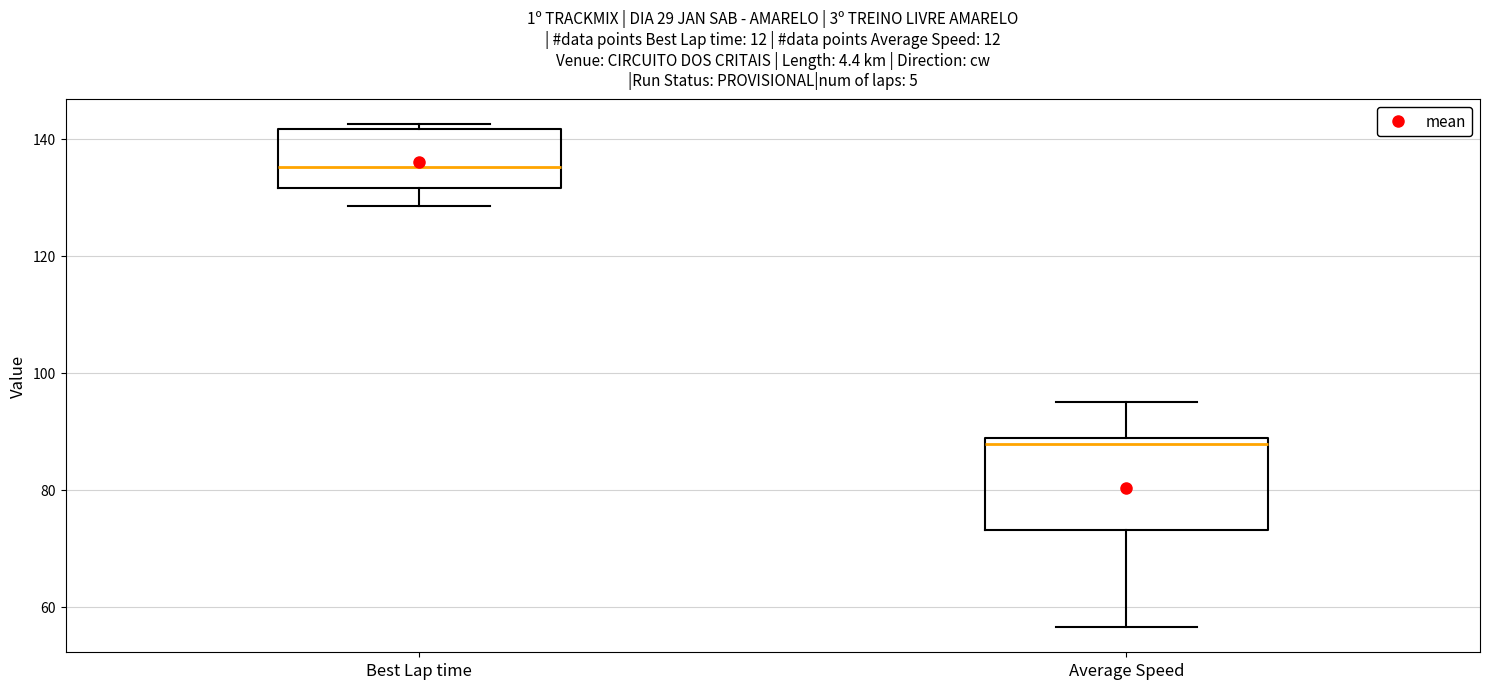

Where does the median line of the box for Best Lap time sit on the y-axis? The values are not printed on the chart, so give them approximately, as read against the axis.

136